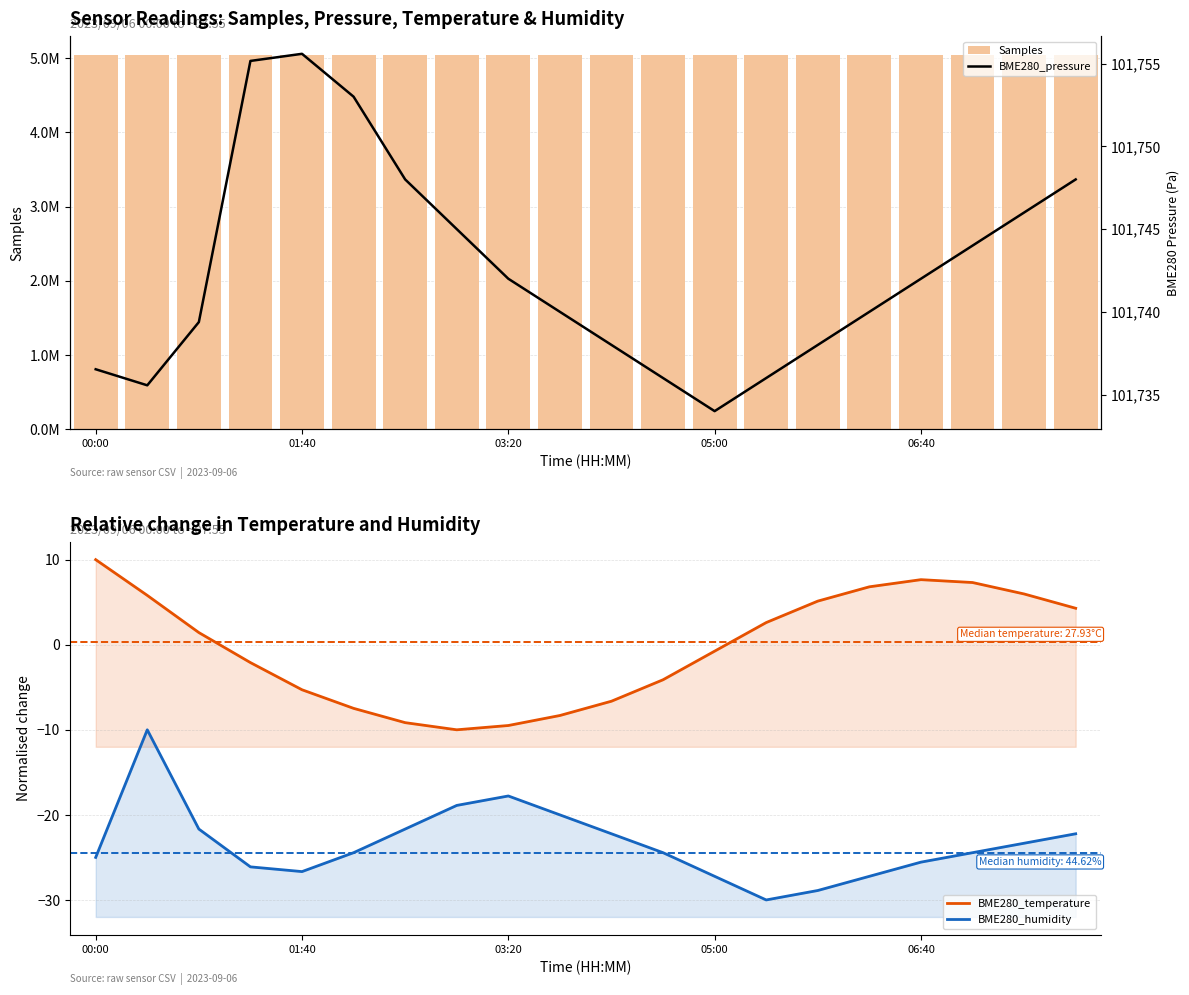

Which label corresponds to the largest value in the chart?

05:00